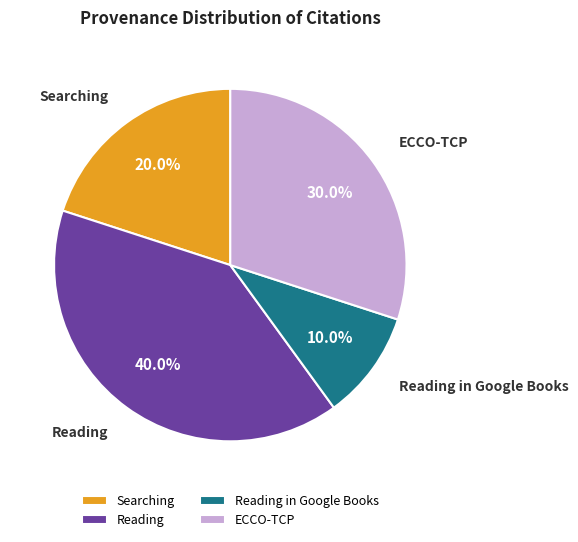

Is it true that Reading is 19% of the pie?

False